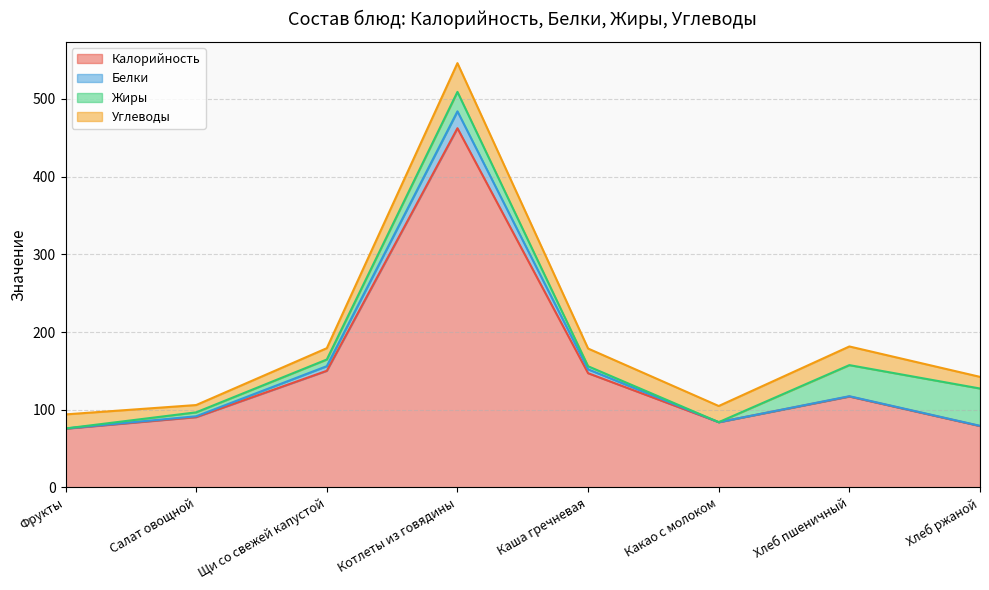

True or false: Белки and Калорийность cross at least once.

False